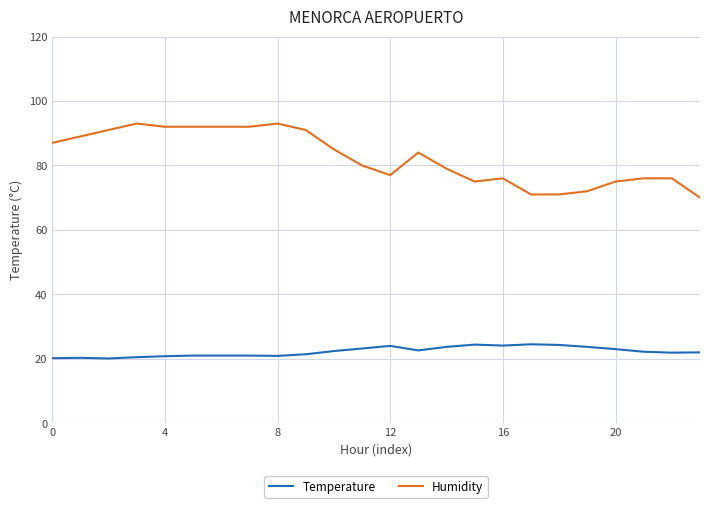

What is the sum of all Humidity values?

1979.0